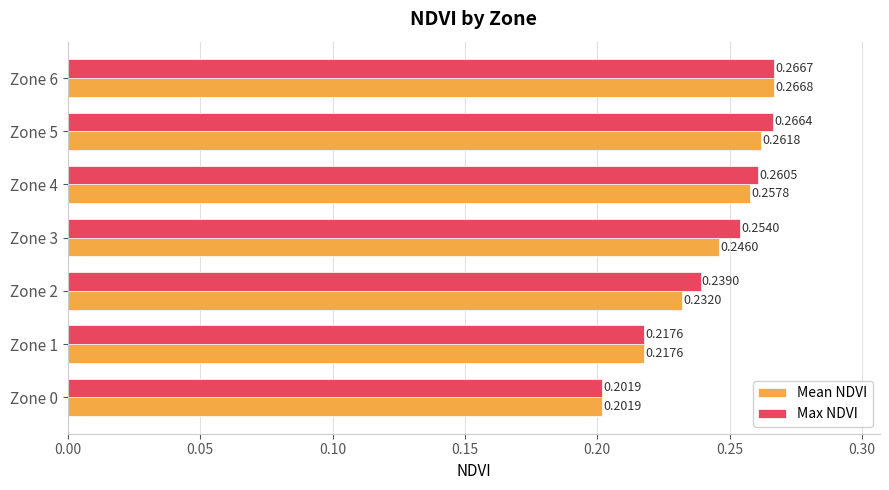

What is the sum of the Max NDVI values at Zone 4 and Zone 3?

0.5